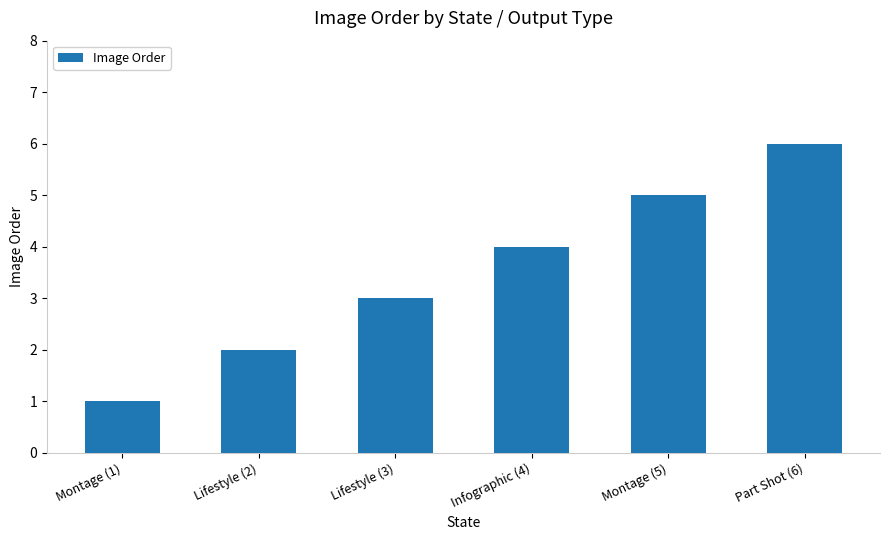

Reading left to right, extract all data points from this chart.

Montage (1)=1	Lifestyle (2)=2	Lifestyle (3)=3	Infographic (4)=4	Montage (5)=5	Part Shot (6)=6